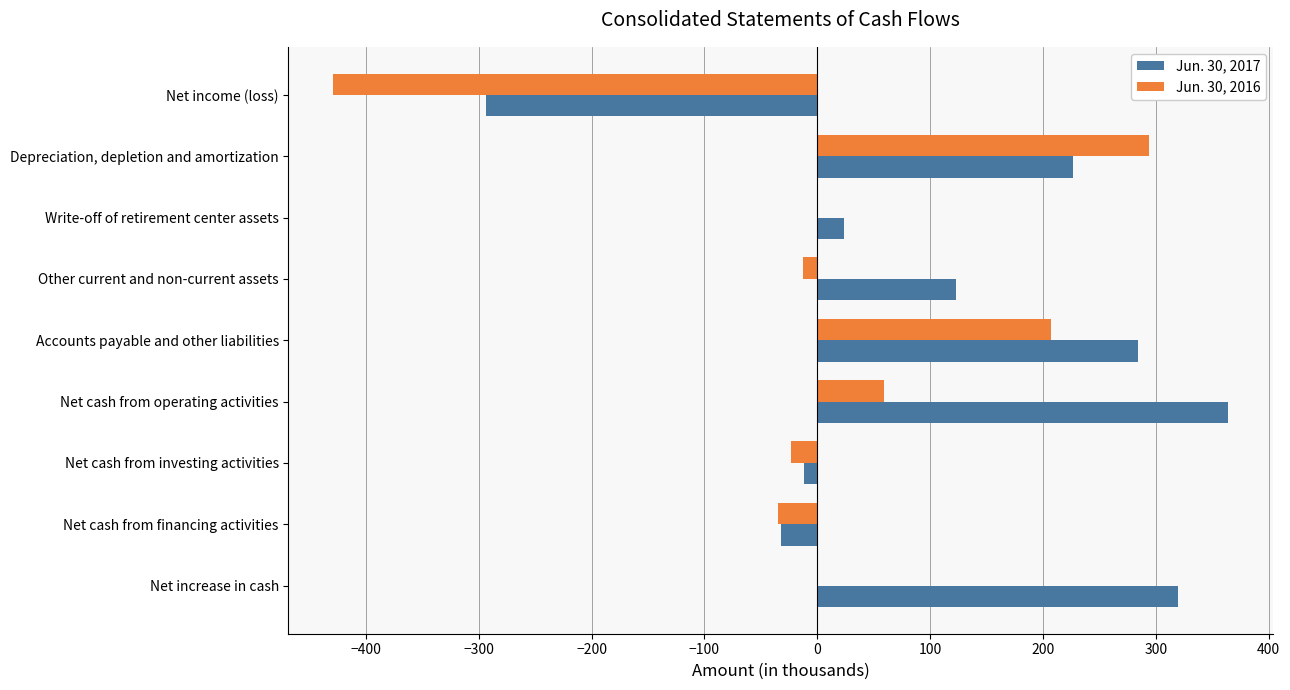

Which series has the largest total across all categories?

Jun. 30, 2017